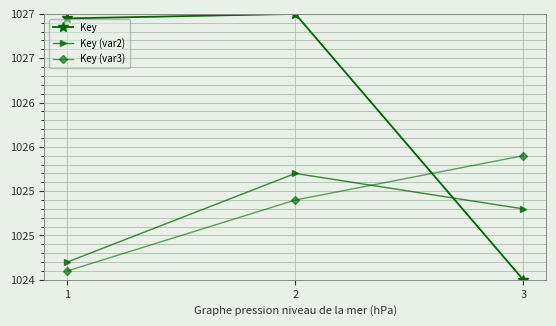

Which series has the largest total across all categories?

Key